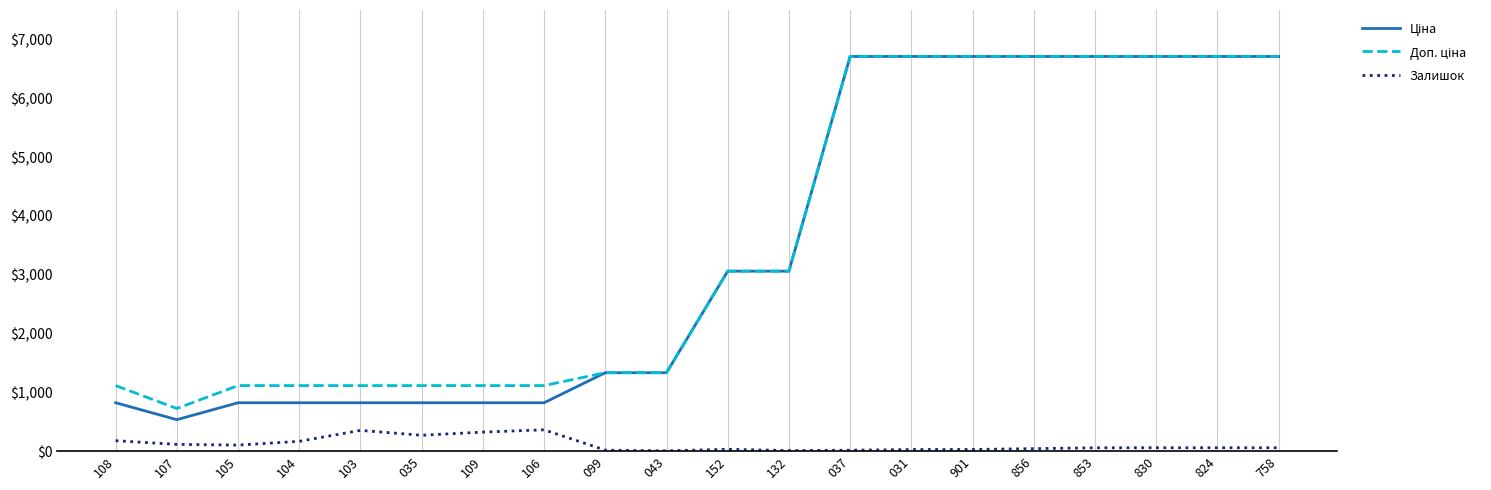

What is the spread (max minus min) of values at 103?

762.0